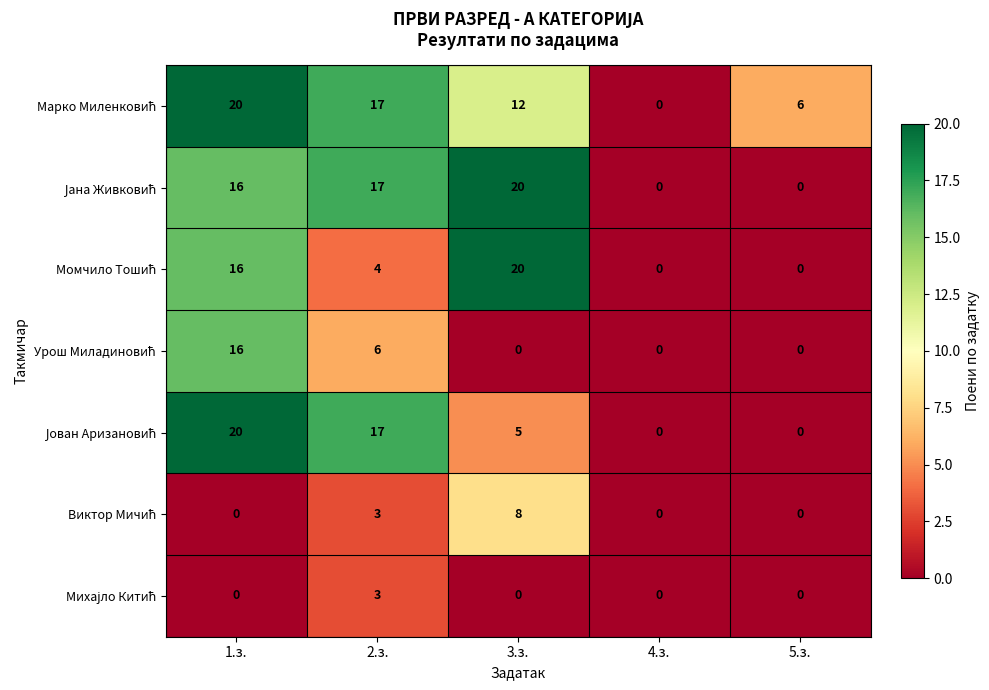

What is the maximum value shown in the chart?

20